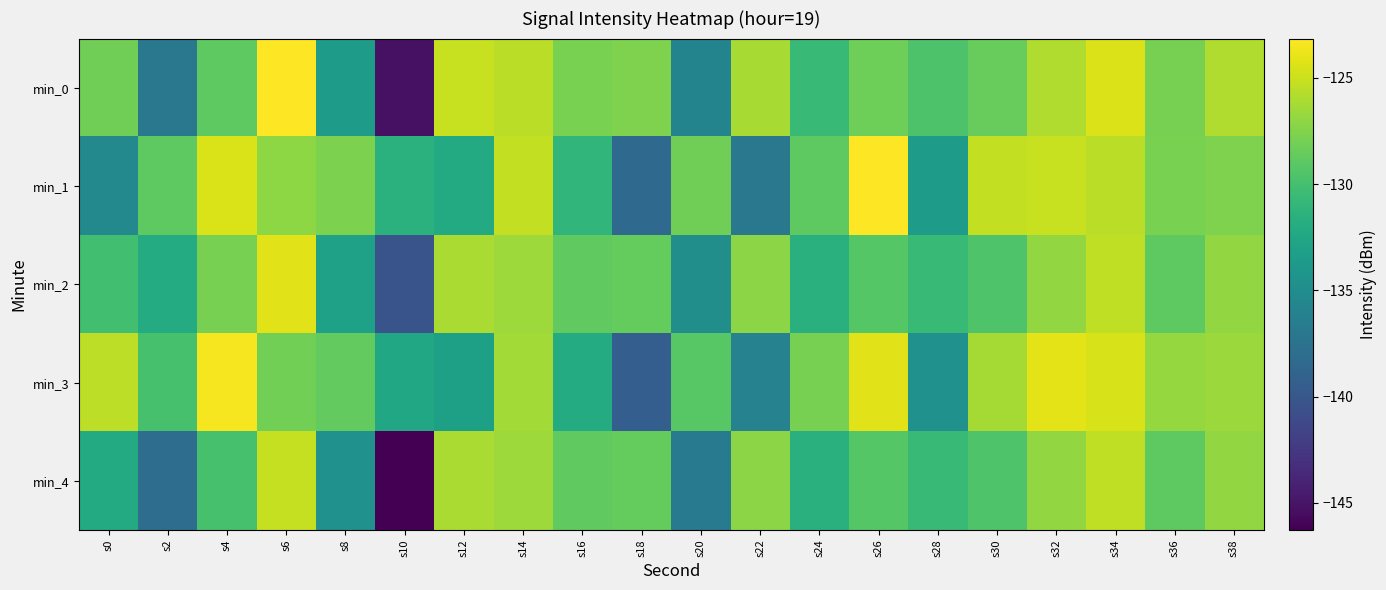

Which series has the largest total across all categories?

min_3